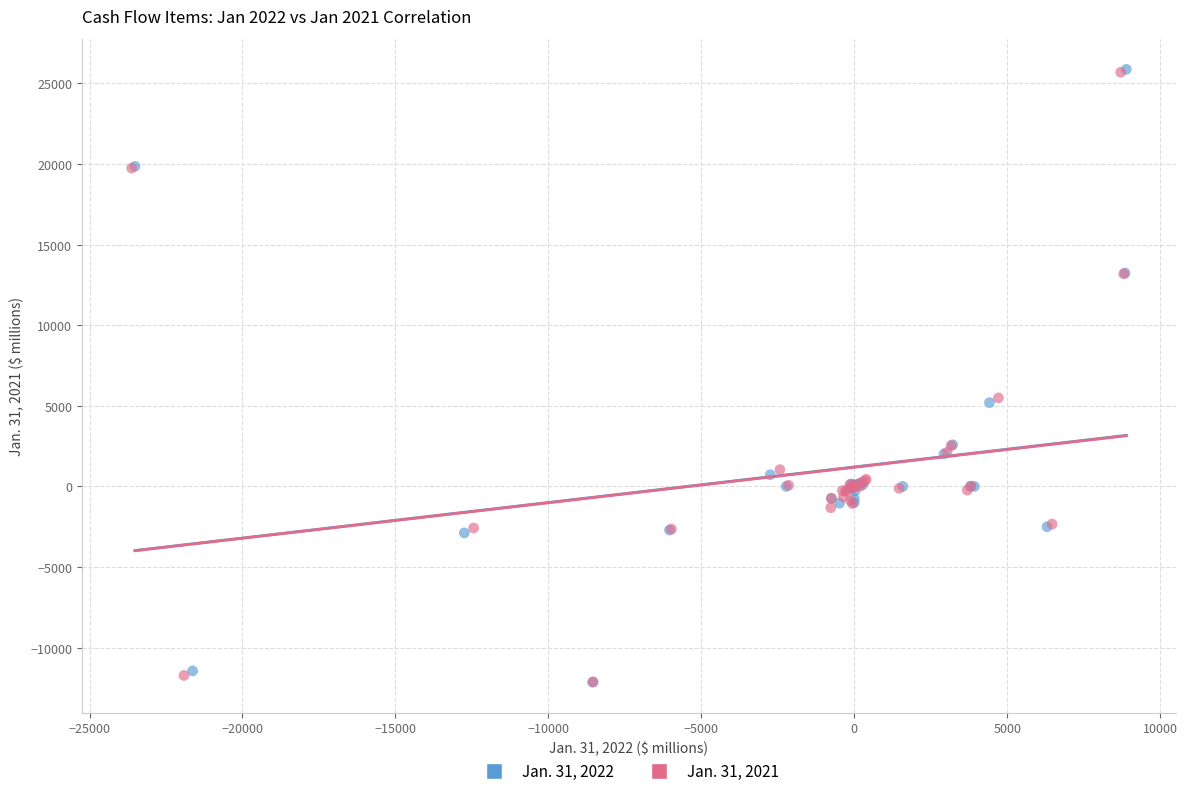

Which series has the largest Y range (max minus min)?

Jan. 31, 2022